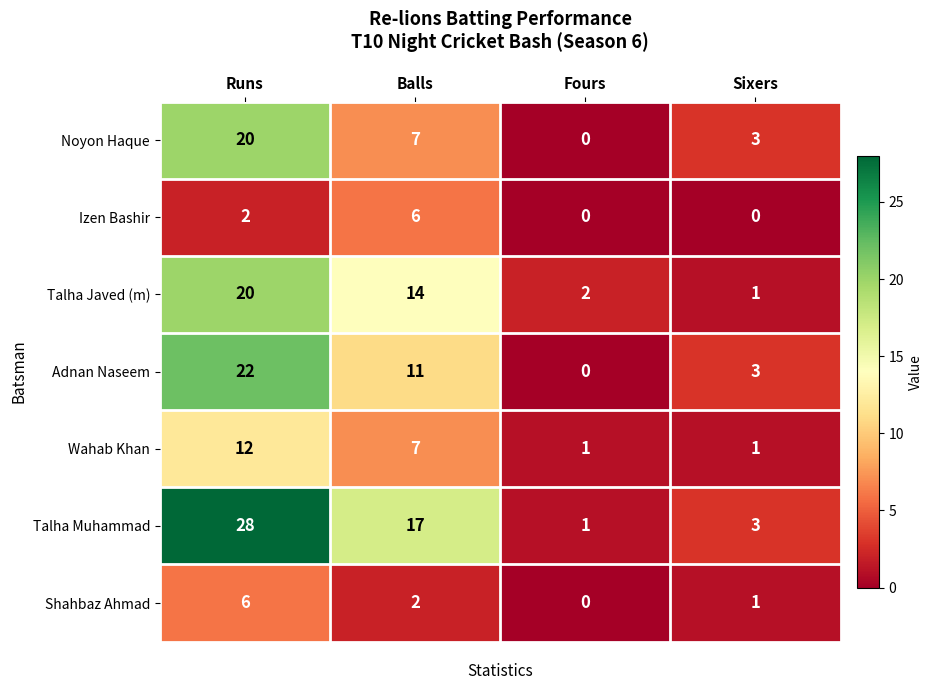

Which series has the largest total across all categories?

Talha Muhammad